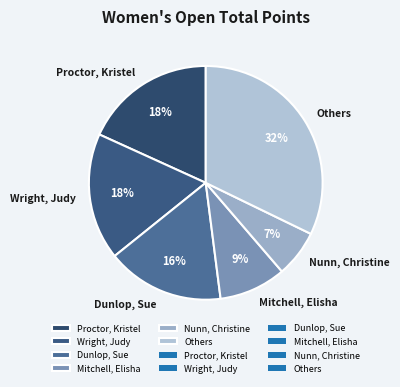

Does Wright, Judy represent more than half of the total?

No